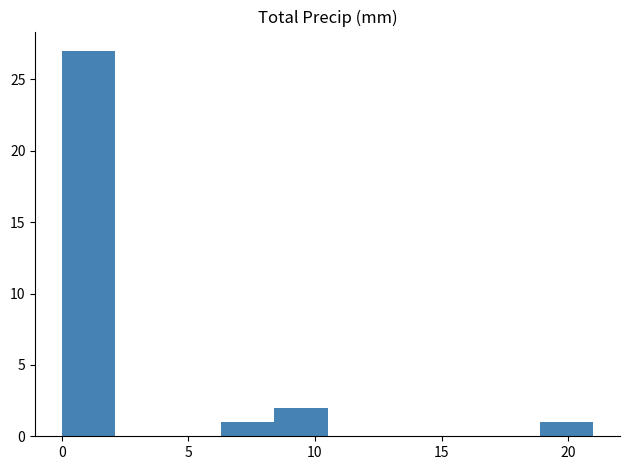

How tall is the bar that spans 0.0 to 2.1 on the x-axis? Neither the bar edges nor the heights are printed on the chart, so give them approximately, as read against the axes.

27